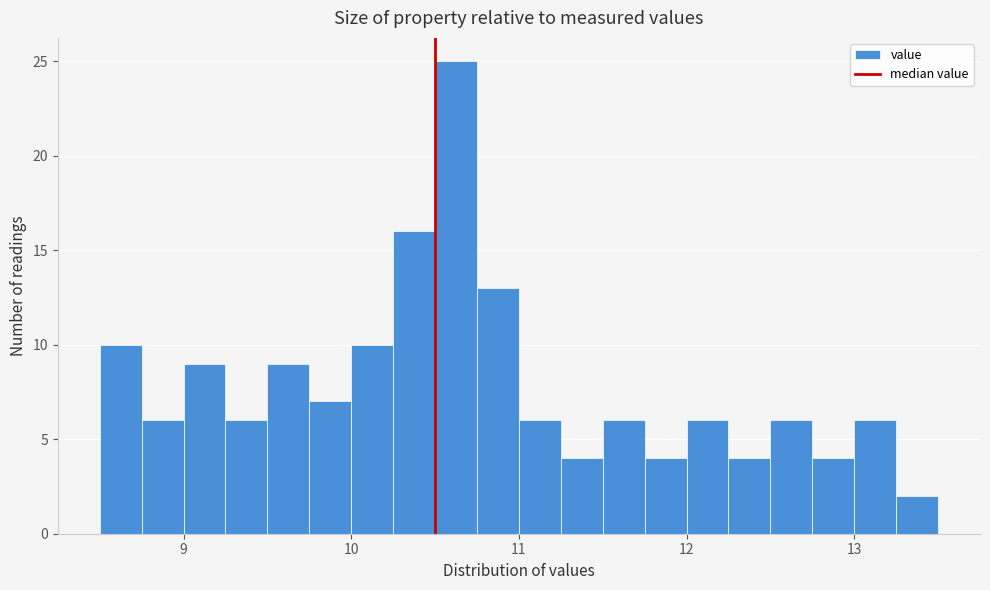

Read against the x-axis, roughly where is the centre of the tallest bar?

10.6